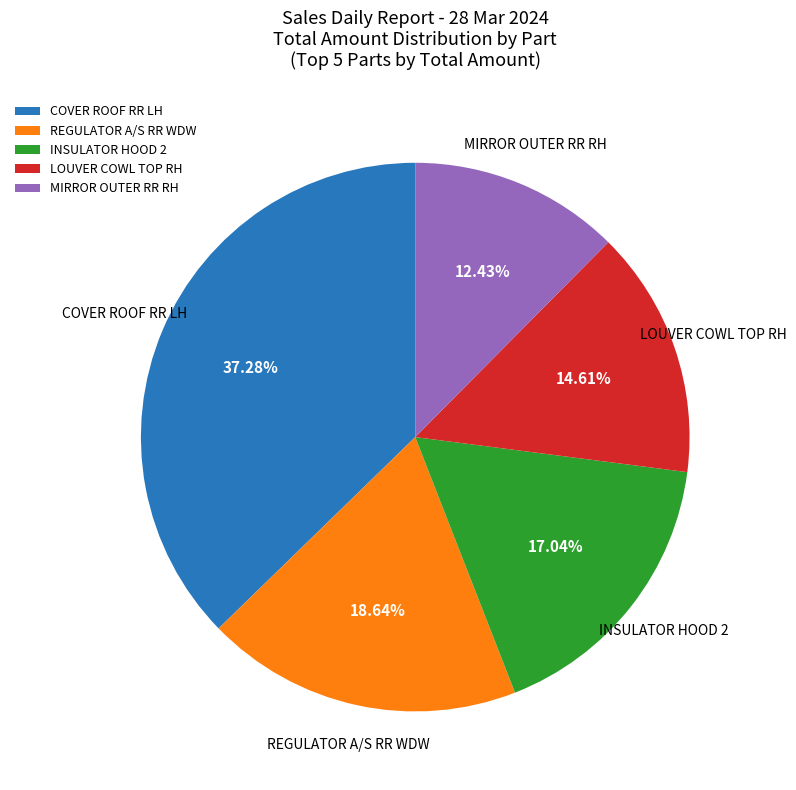

Is INSULATOR HOOD 2 the majority of the pie?

No